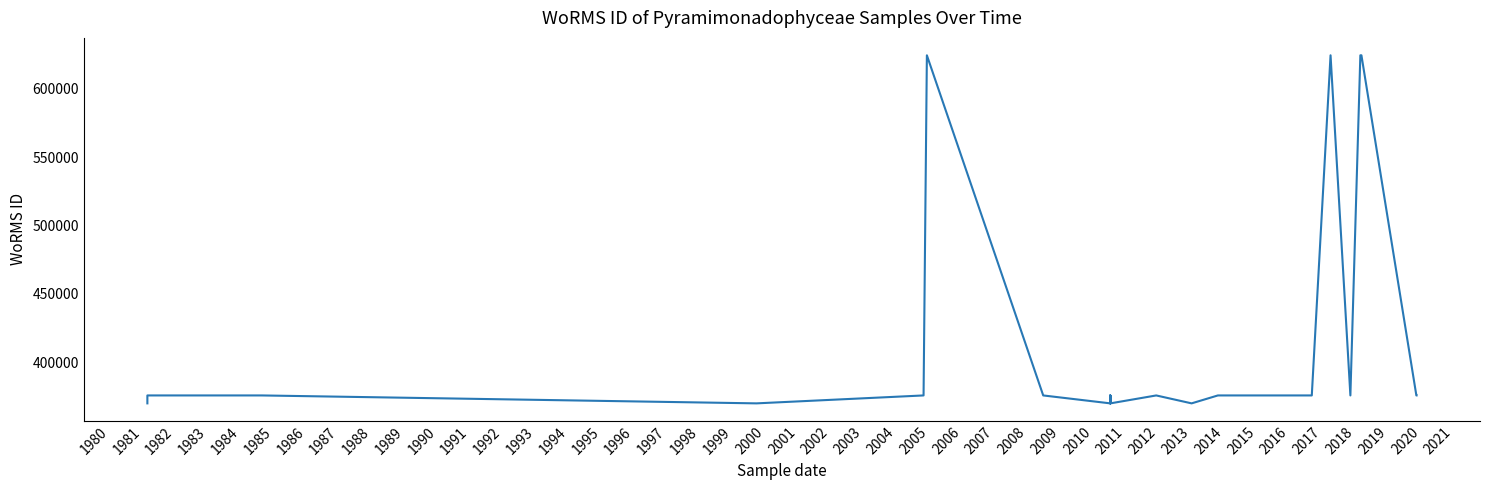

What is the greatest value displayed?

624302